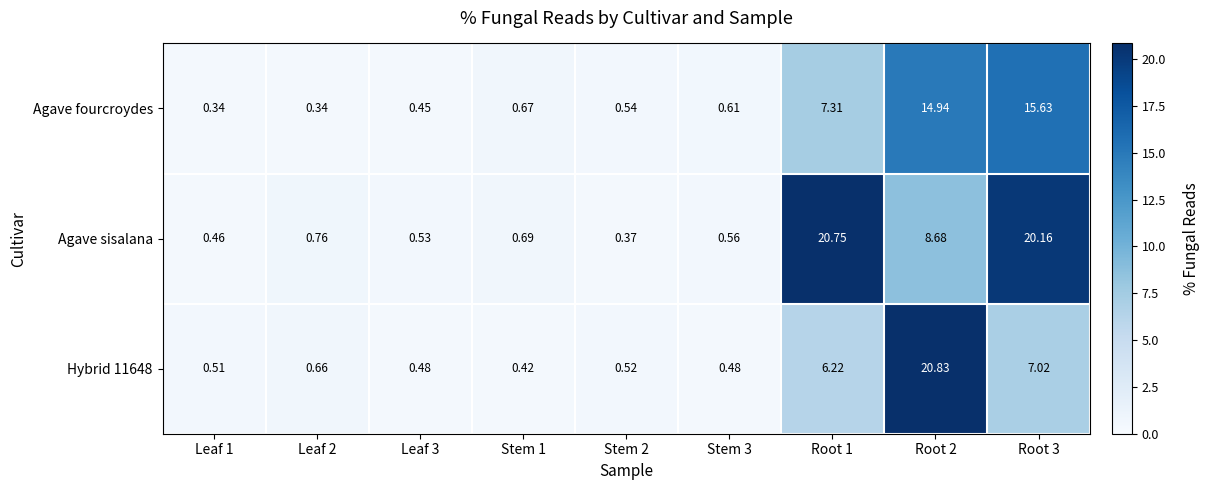

Is the value of Agave fourcroydes at Root 1 greater than the value of Agave sisalana at Leaf 2?

Yes